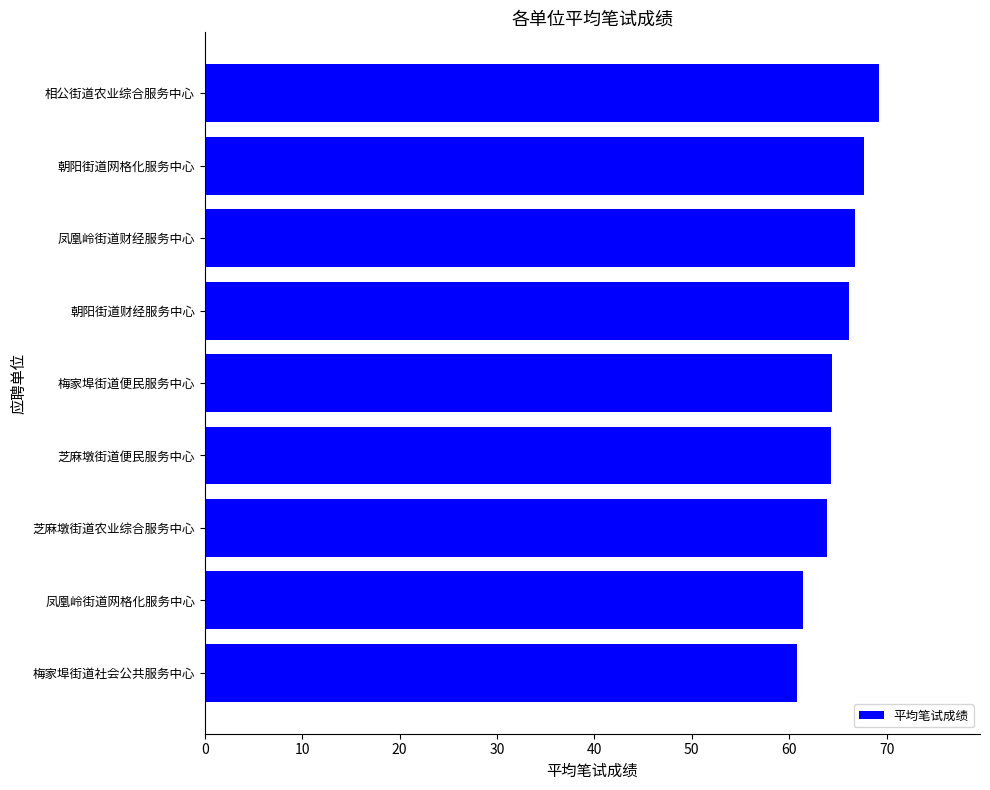

What value does the data have at 芝麻墩街道便民服务中心?

64.3